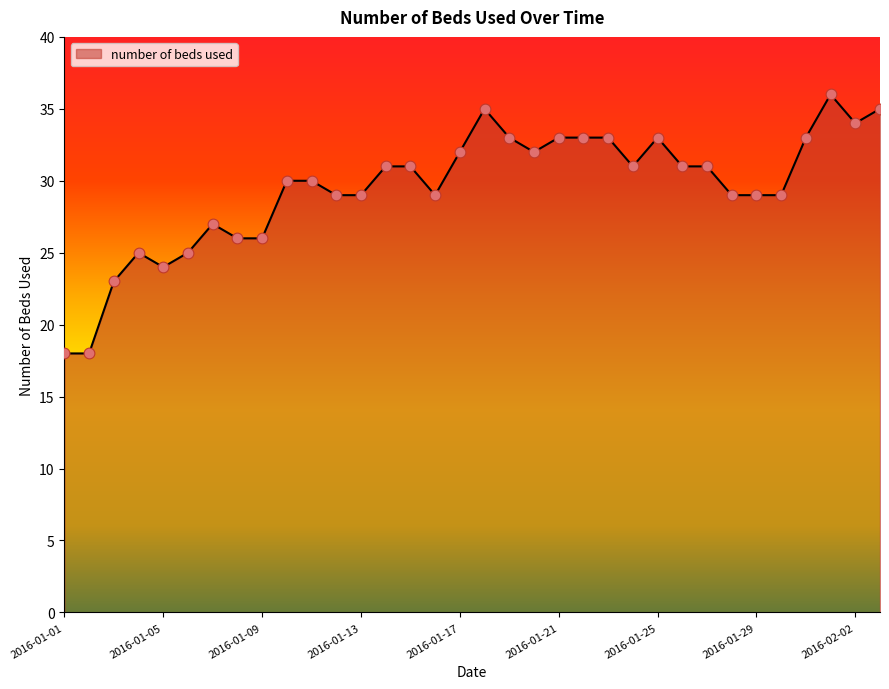

What is the maximum value shown in the chart?

36